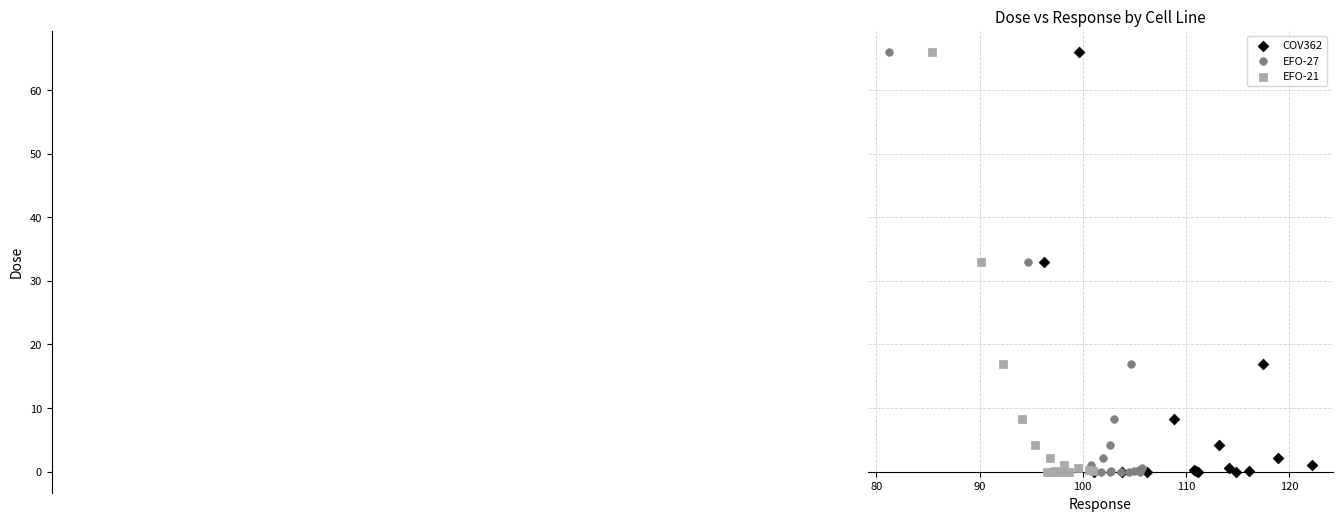

What are all the series names shown in the legend?

COV362, EFO-27, EFO-21